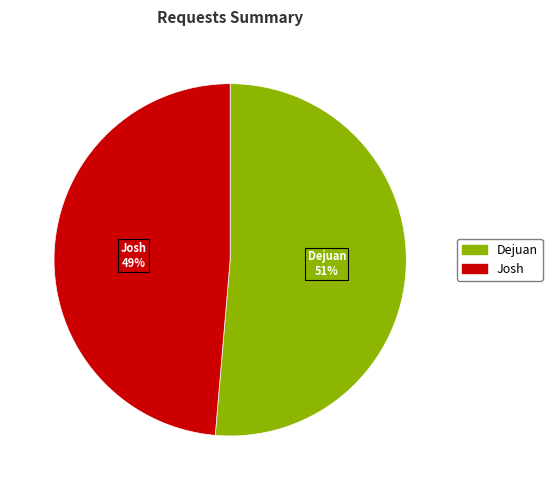

Which category accounts for the majority?

Dejuan